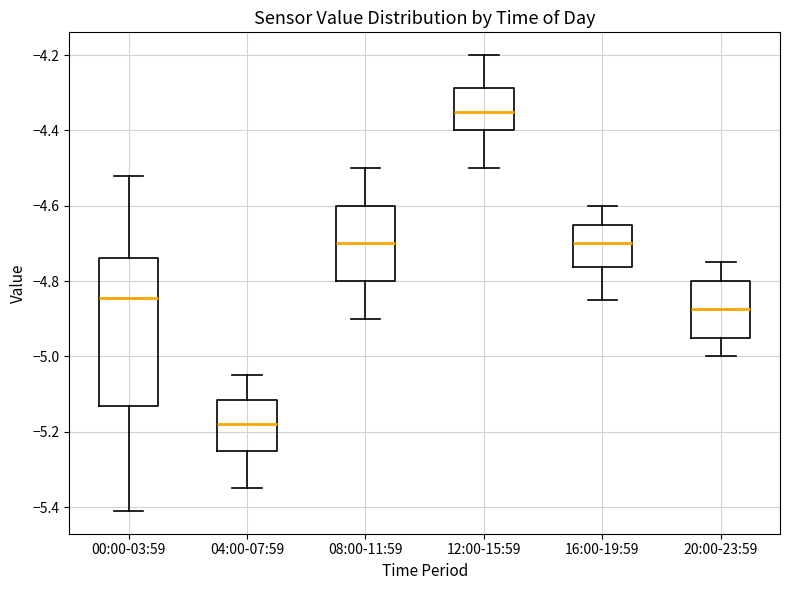

Reading left to right, transcribe this box plot: for each box, give where its median line is, the range the box spans, and where its two whiskers end, as read against the y-axis. The values are not printed on the chart, so give them approximately, as read against the axis.

00:00-03:59: median -4.84, box -5.14 to -4.74, whiskers -5.40 to -4.52
04:00-07:59: median -5.18, box -5.24 to -5.12, whiskers -5.34 to -5.04
08:00-11:59: median -4.70, box -4.80 to -4.60, whiskers -4.90 to -4.50
12:00-15:59: median -4.34, box -4.40 to -4.28, whiskers -4.50 to -4.20
16:00-19:59: median -4.70, box -4.76 to -4.64, whiskers -4.84 to -4.60
20:00-23:59: median -4.88, box -4.94 to -4.80, whiskers -5.00 to -4.74